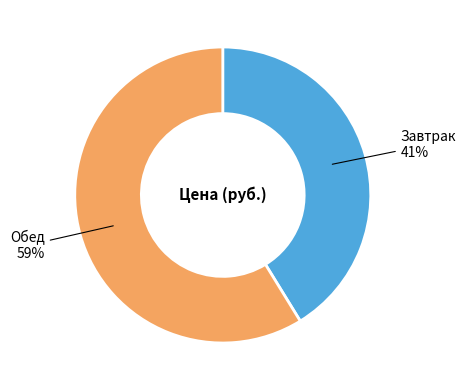

Rank the categories by value from highest to lowest.

Обед, Завтрак